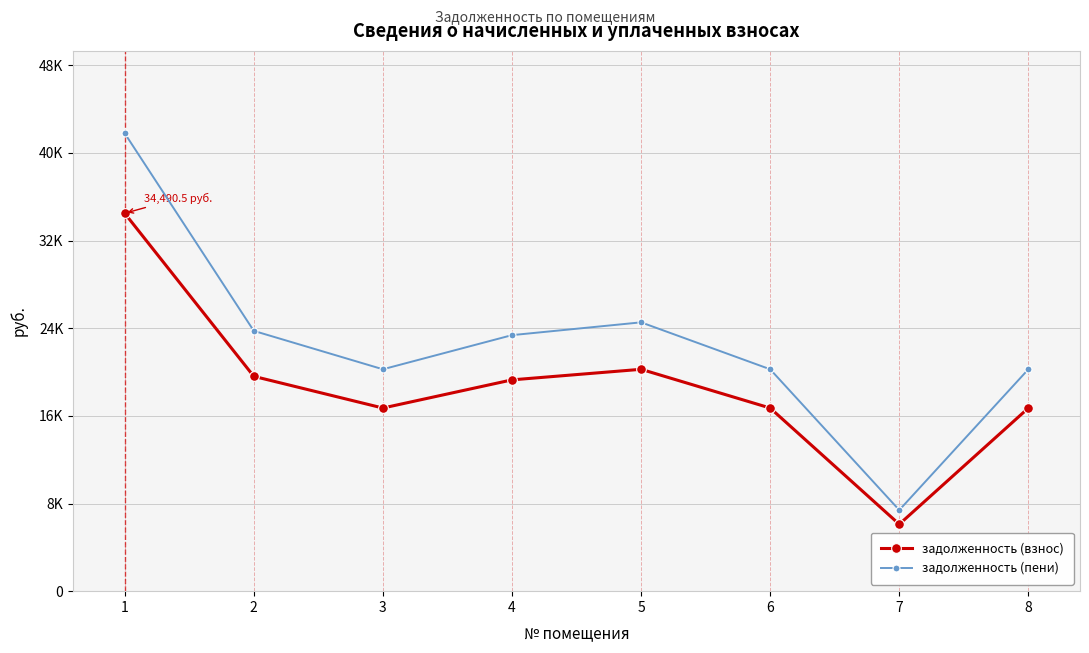

In задолженность (взнос), how many points are higher than both neighbors (excluding endpoints)?

1